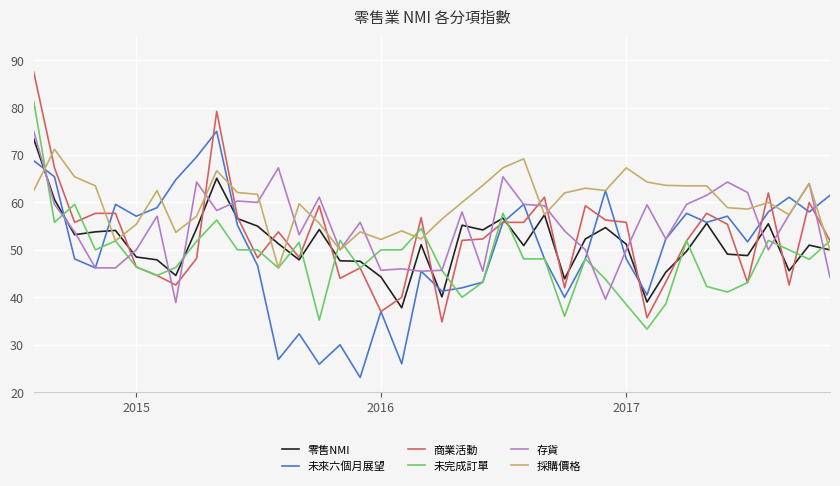

Which series has the largest total across all categories?

採購價格